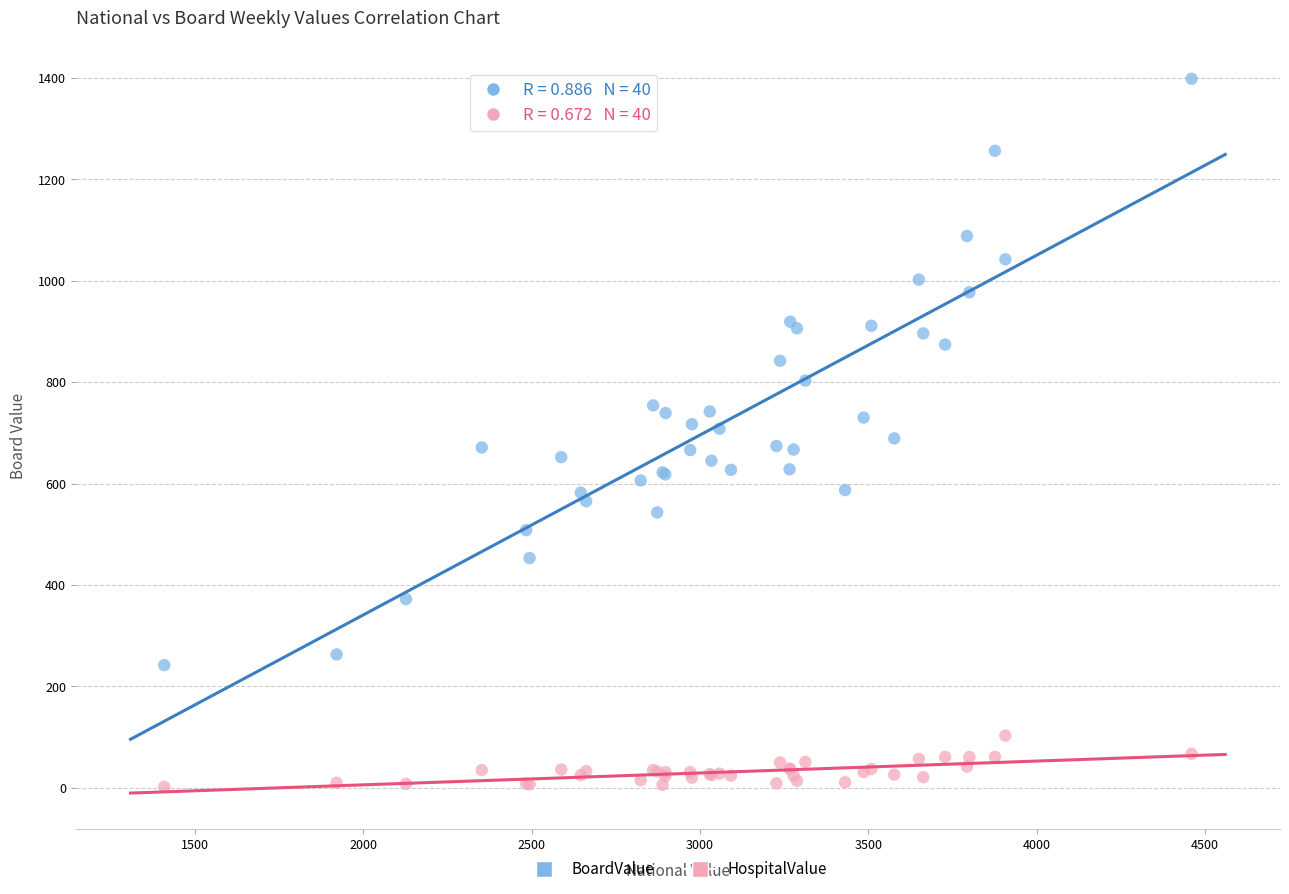

Which series has the widest spread of Y values?

BoardValue